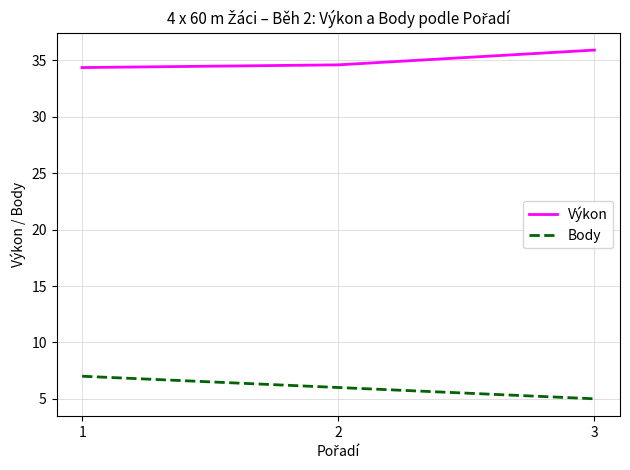

How many lines are shown in the chart?

2